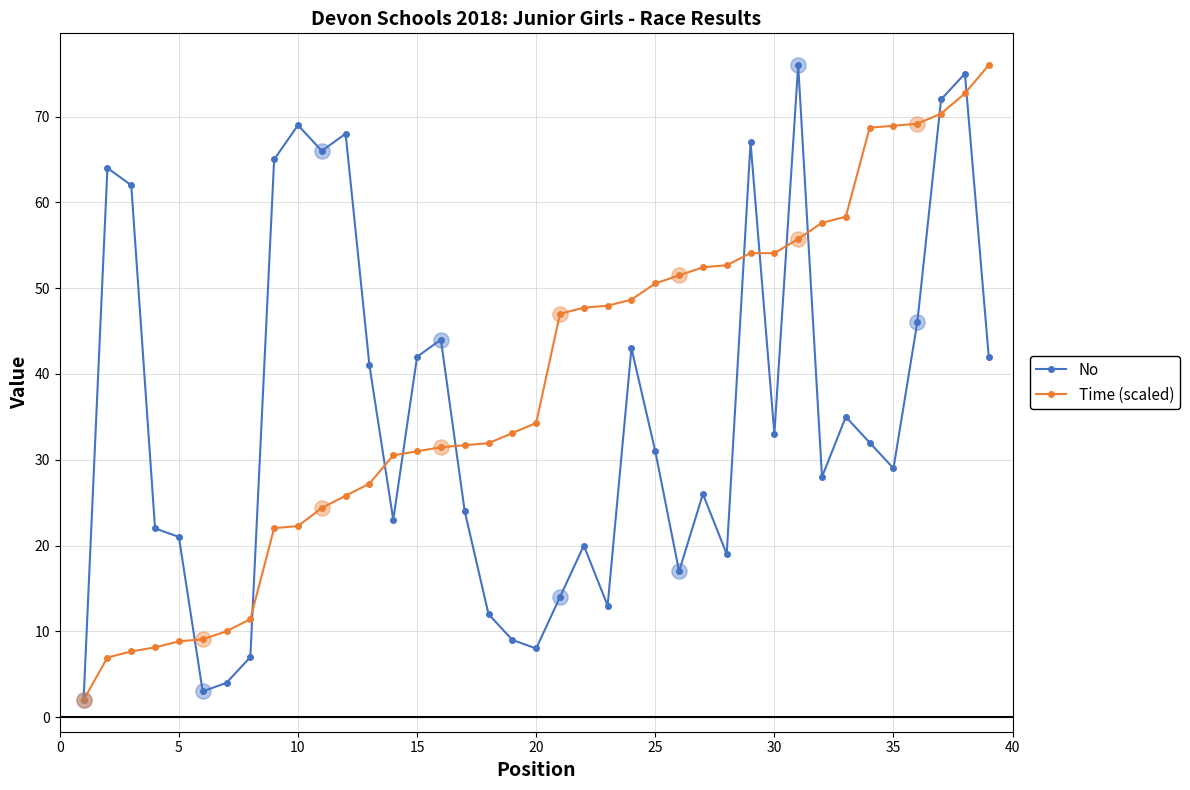

What are all the series names shown in the legend?

No, Time (scaled)